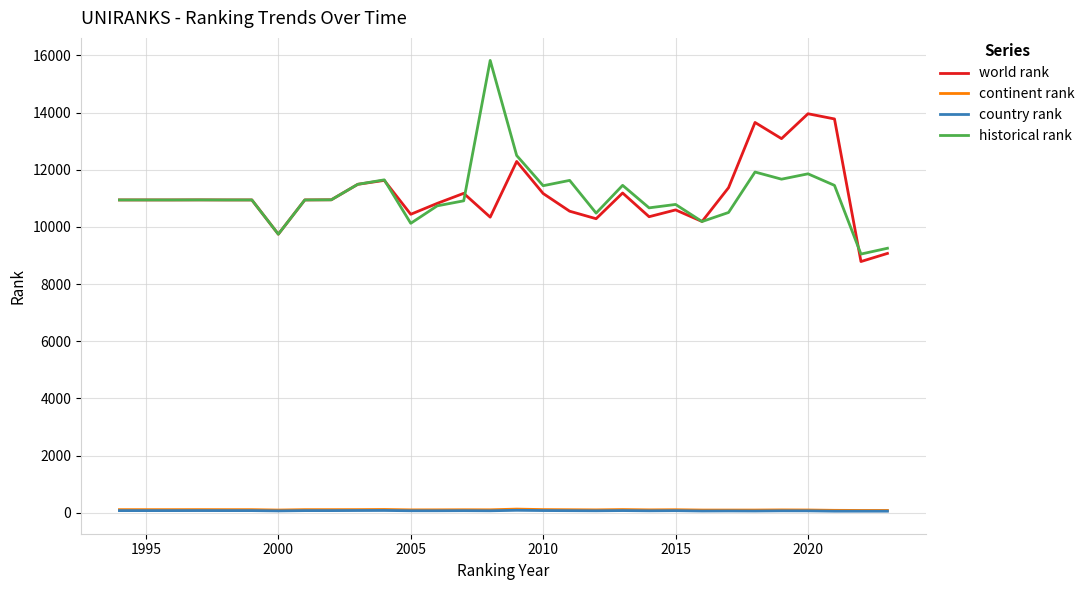

True or false: historical rank has more than 1 interior local peaks.

True